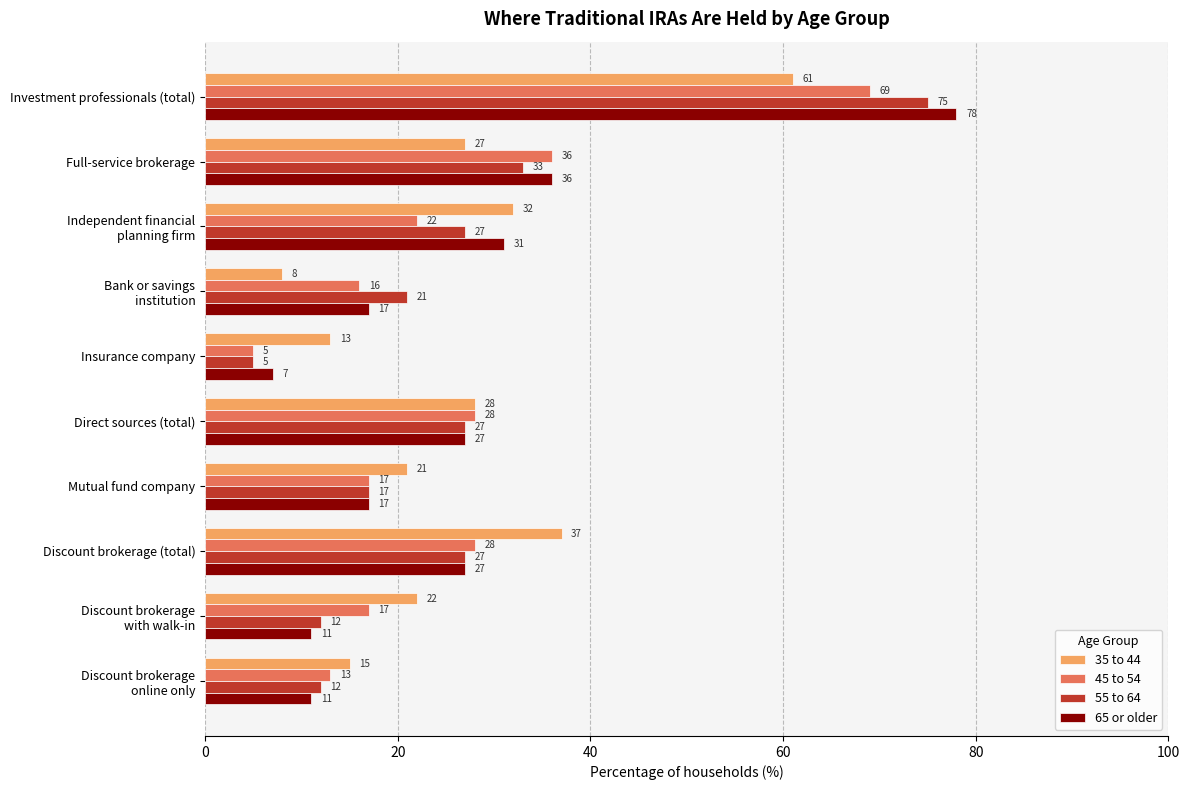

True or false: 45 to 54 has a value of 28 at Discount brokerage (total).

True